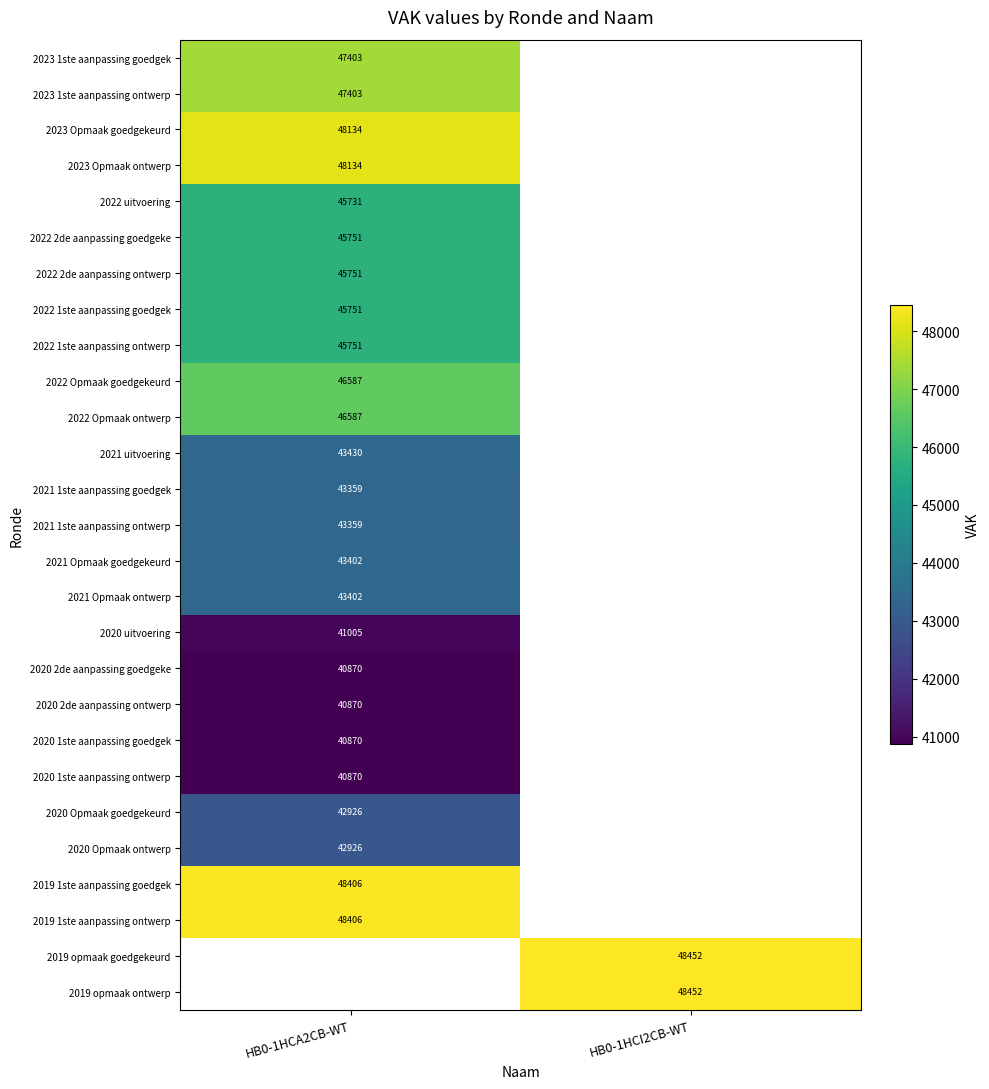

Is it true that 2022 2de aanpassing goedgeke equals 45751 at HB0-1HCA2CB-WT?

True